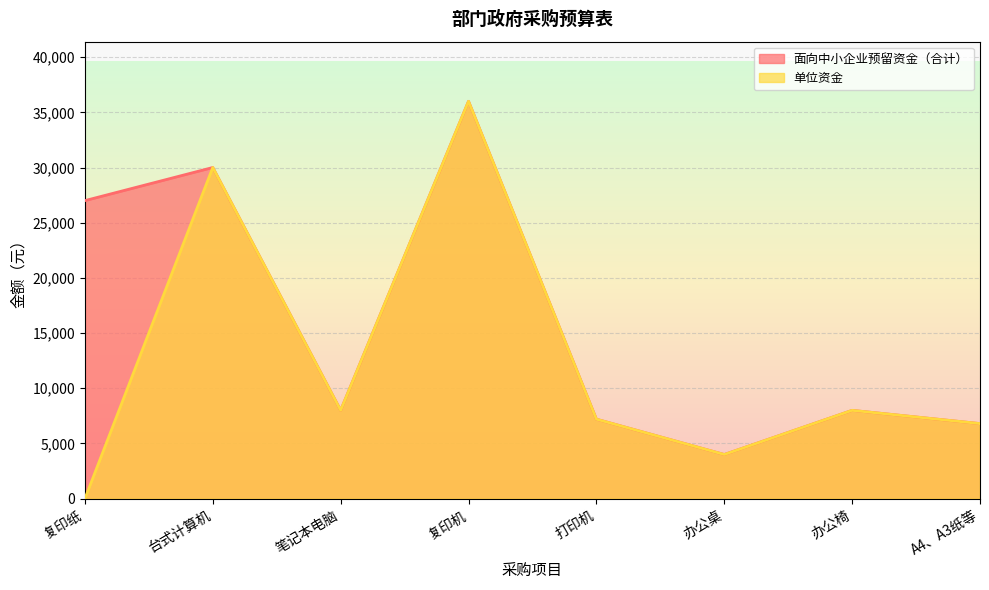

How many interior local peaks does the 单位资金 series have?

3